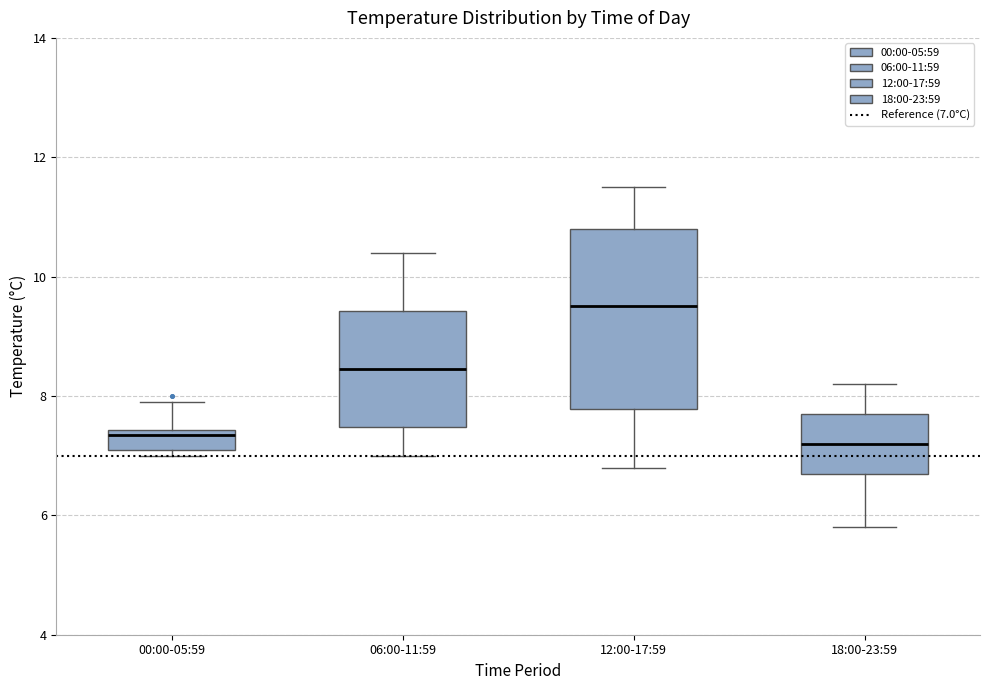

Which box has the highest median line?

12:00-17:59